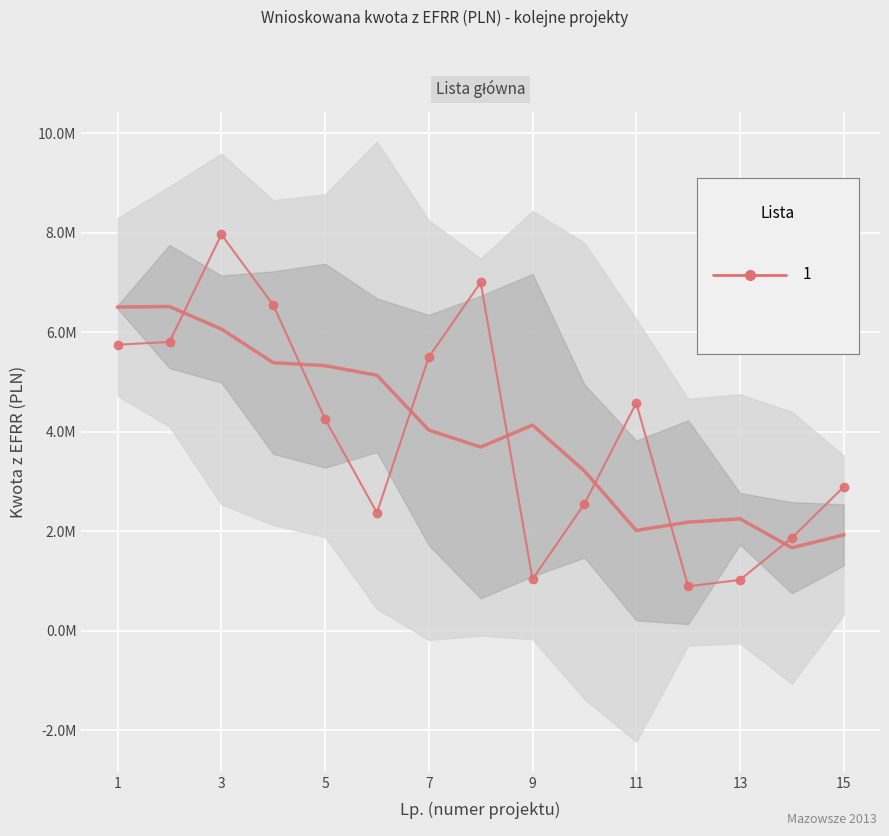

Reading left to right, what are all the values shown in this chart?

5747739.8	5803395.0	7961839.5	6545000.0	4253721.3	2371083.5	5499369.3	6998821.5	1037136.0	2549566.5	4575835.6	894421.0	1021870.0	1867158.4	2890000.0